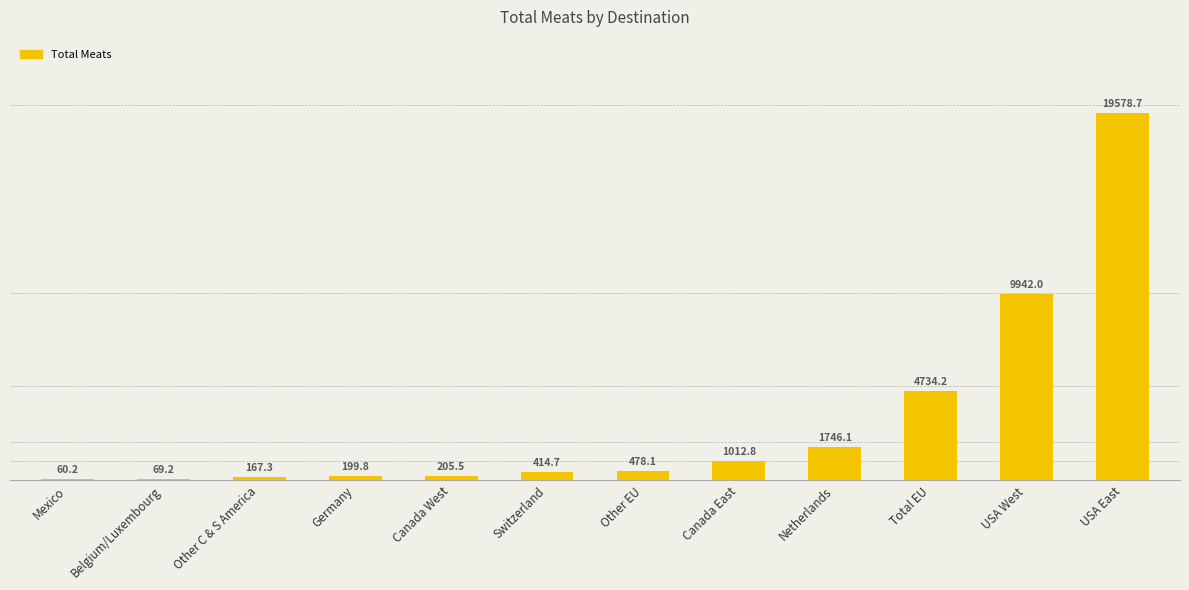

Does the chart contain stacked bars?

No